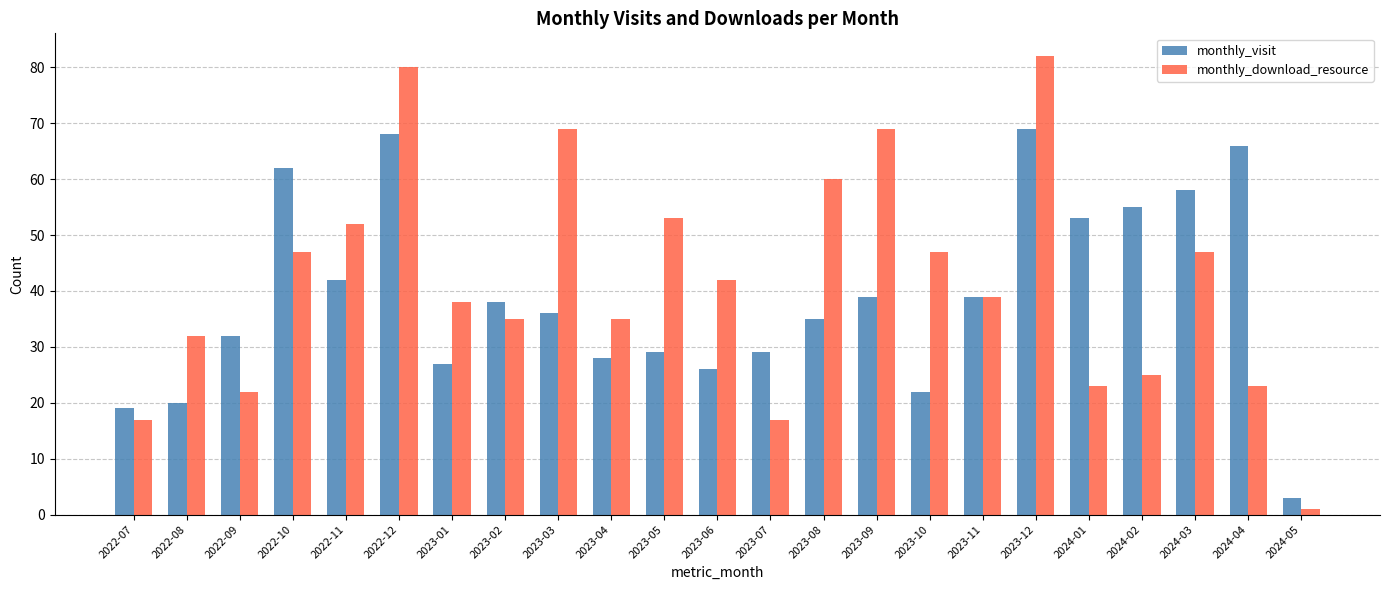

Reading left to right, what are all the values shown in this chart?

monthly_visit: 2022-07=19	2022-08=20	2022-09=32	2022-10=62	2022-11=42	2022-12=68	2023-01=27	2023-02=38	2023-03=36	2023-04=28	2023-05=29	2023-06=26	2023-07=29	2023-08=35	2023-09=39	2023-10=22	2023-11=39	2023-12=69	2024-01=53	2024-02=55	2024-03=58	2024-04=66	2024-05=3
monthly_download_resource: 2022-07=17	2022-08=32	2022-09=22	2022-10=47	2022-11=52	2022-12=80	2023-01=38	2023-02=35	2023-03=69	2023-04=35	2023-05=53	2023-06=42	2023-07=17	2023-08=60	2023-09=69	2023-10=47	2023-11=39	2023-12=82	2024-01=23	2024-02=25	2024-03=47	2024-04=23	2024-05=1